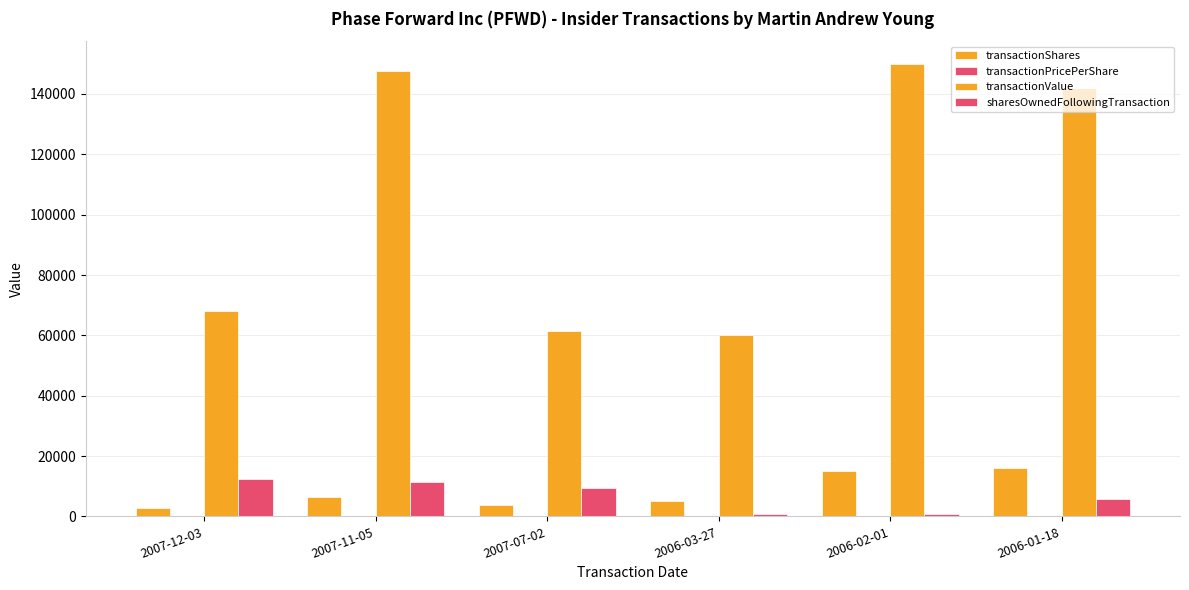

The value of transactionPricePerShare at 2007-11-05 is 23.1. True or false?

True